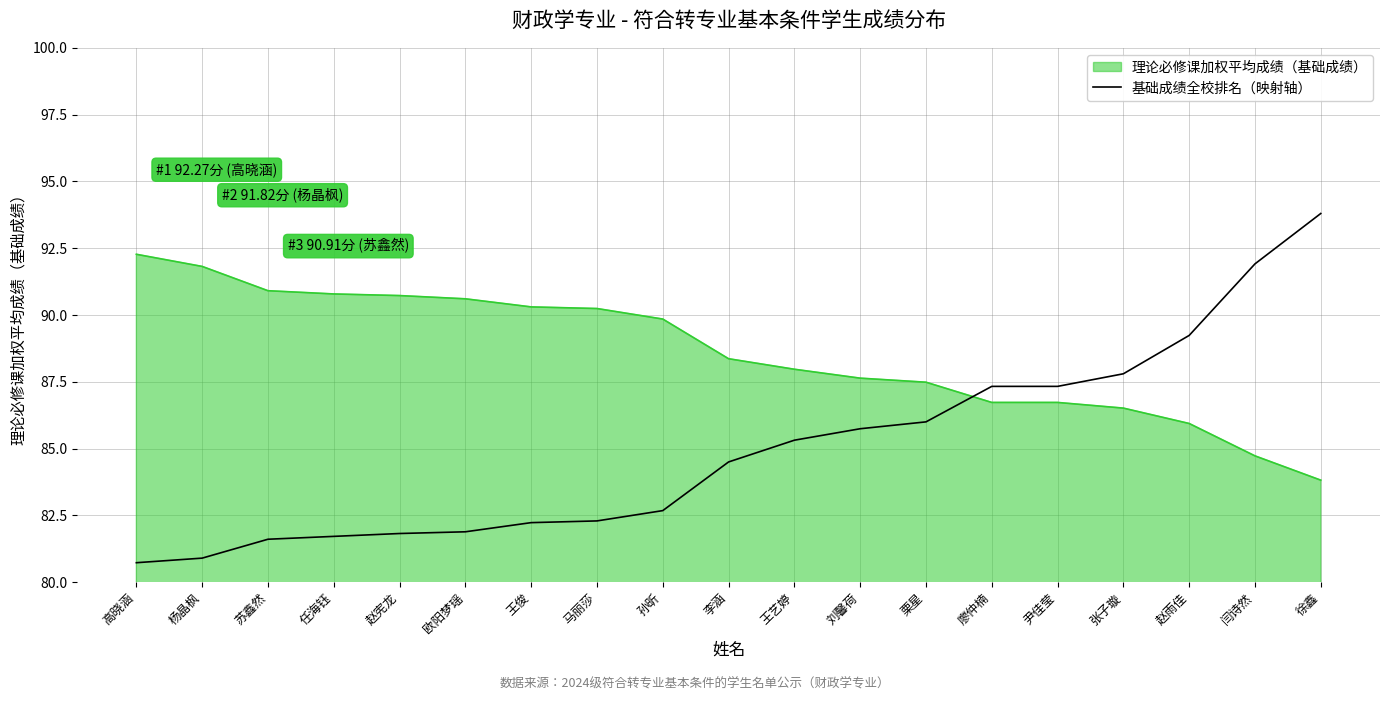

Between 马丽莎 and 张子璇, which series saw the biggest shift?

基础成绩全校排名（映射轴）